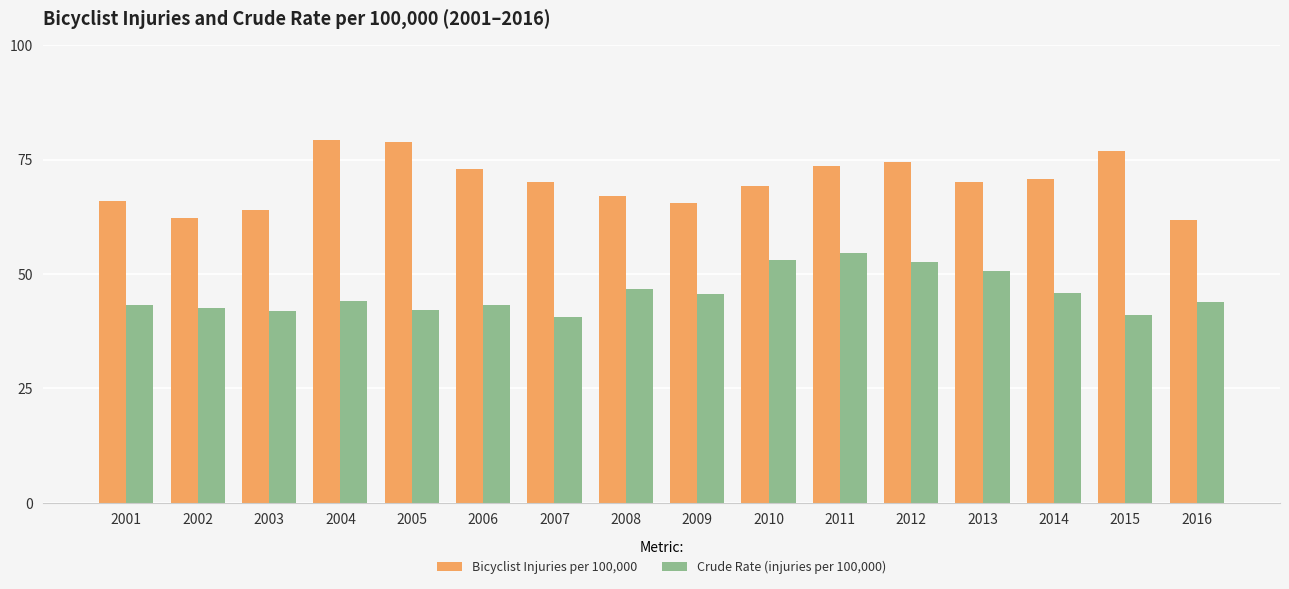

What is the difference between the maximum and minimum values in the Bicyclist Injuries per 100,000 series?

17.5